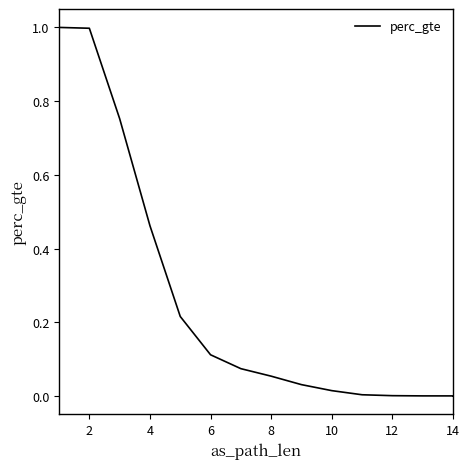

The value at 12 is 0.0. True or false?

False